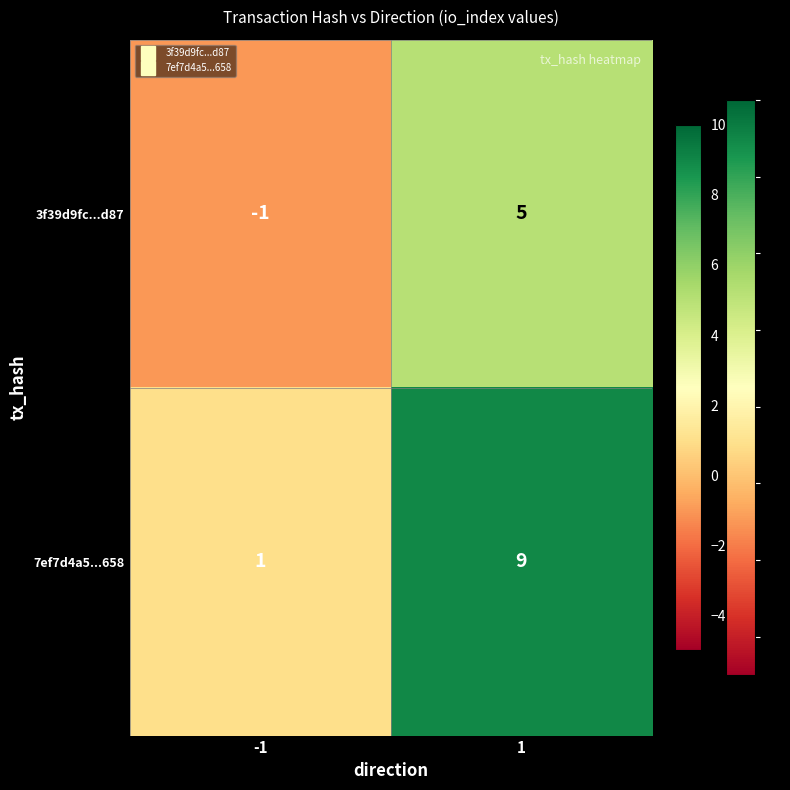

Is it true that 3f39d9fc...d87 equals 0 at -1?

False